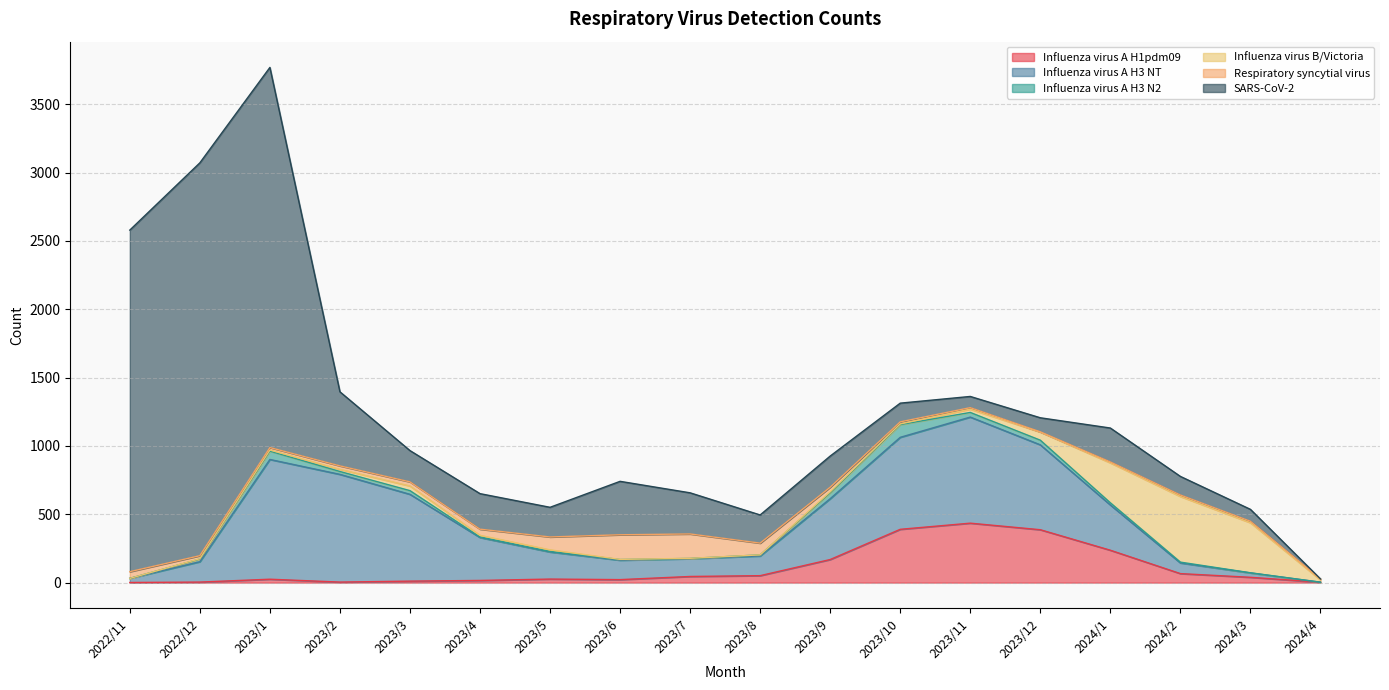

Reading left to right, extract all data points from this chart.

Influenza virus A H1pdm09: 1	4	25	4	11	16	26	22	45	51	169	390	435	387	237	66	39	3
Influenza virus A H3 NT: 30	149	876	788	635	314	198	142	130	144	445	673	776	621	331	78	32	0
Influenza virus A H3 N2: 0	20	61	21	27	4	4	5	2	8	43	93	34	34	16	6	1	0
Influenza virus B/Victoria: 0	2	8	16	34	12	12	1	1	0	7	5	24	59	292	480	366	17
Respiratory syncytial virus: 49	22	18	25	30	45	94	180	178	86	34	15	11	2	7	11	11	7
SARS-CoV-2: 2499	2874	2781	542	229	260	217	391	301	206	228	137	82	103	248	136	87	0